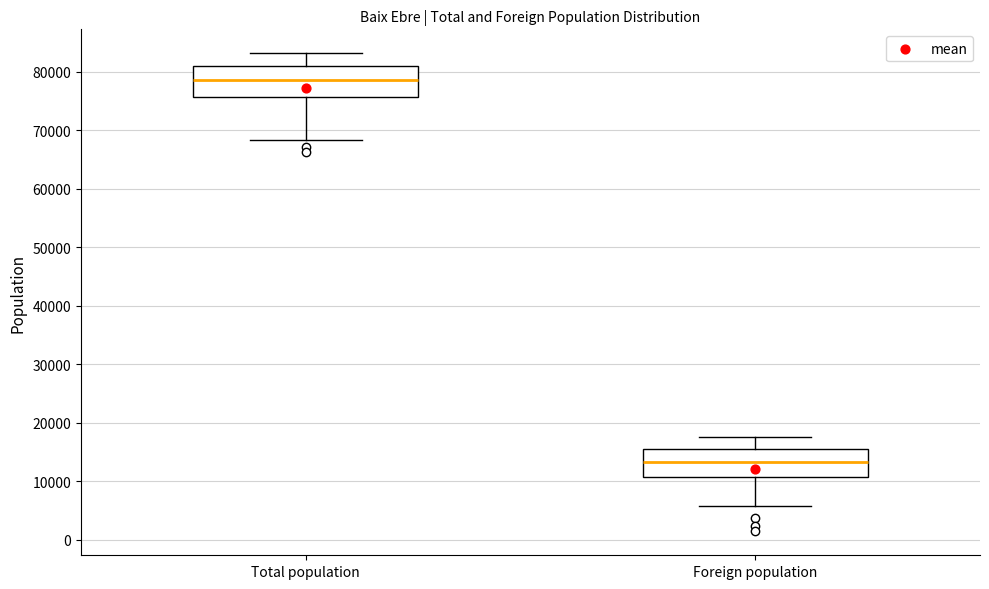

Where does the median line of the box for Total population sit on the y-axis? The values are not printed on the chart, so give them approximately, as read against the axis.

79000